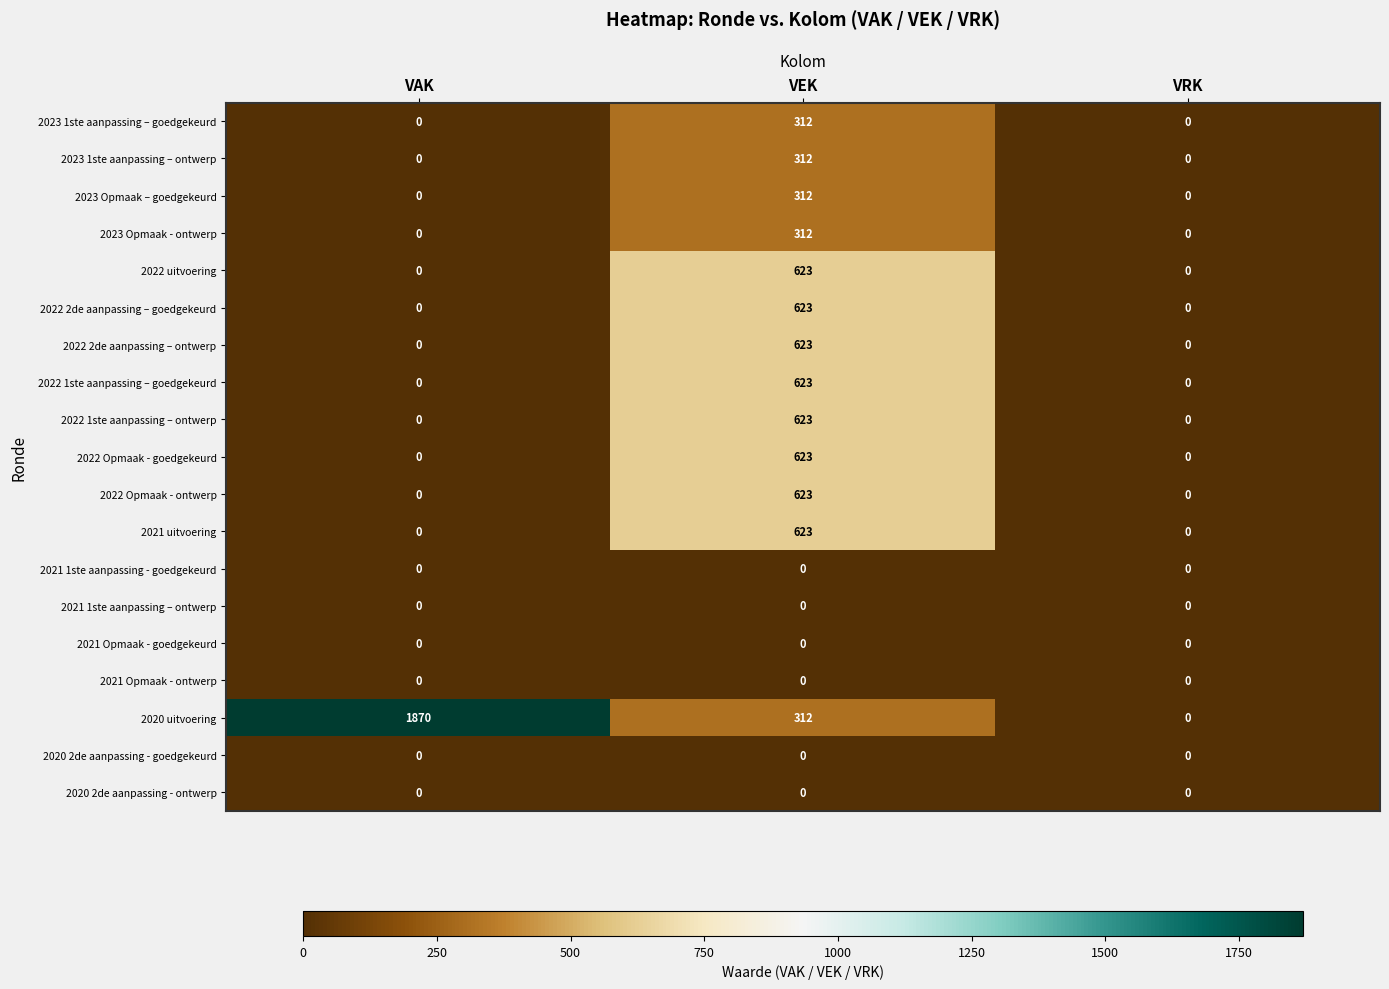

Which label corresponds to the largest value in the chart?

VAK